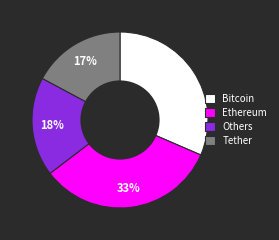

Combined, do Ethereum and Bitcoin account for over 50%?

Yes